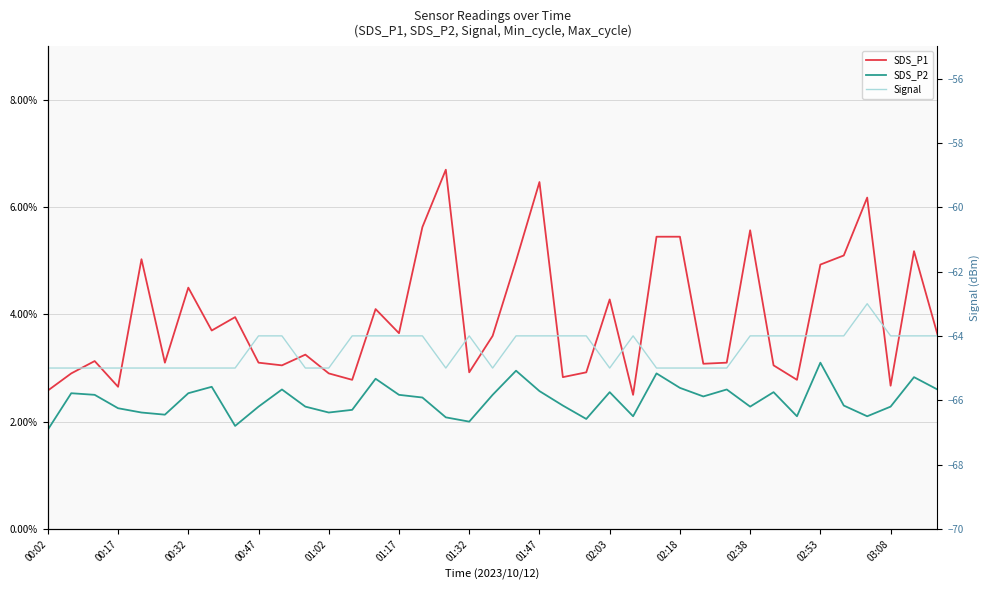

What is the difference between the maximum and minimum values in the SDS_P2 series?

1.2